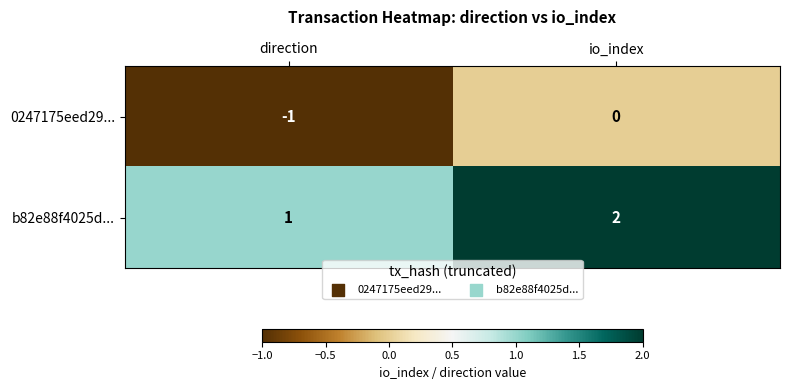

At which label does b82e88f4025d... reach its minimum?

direction